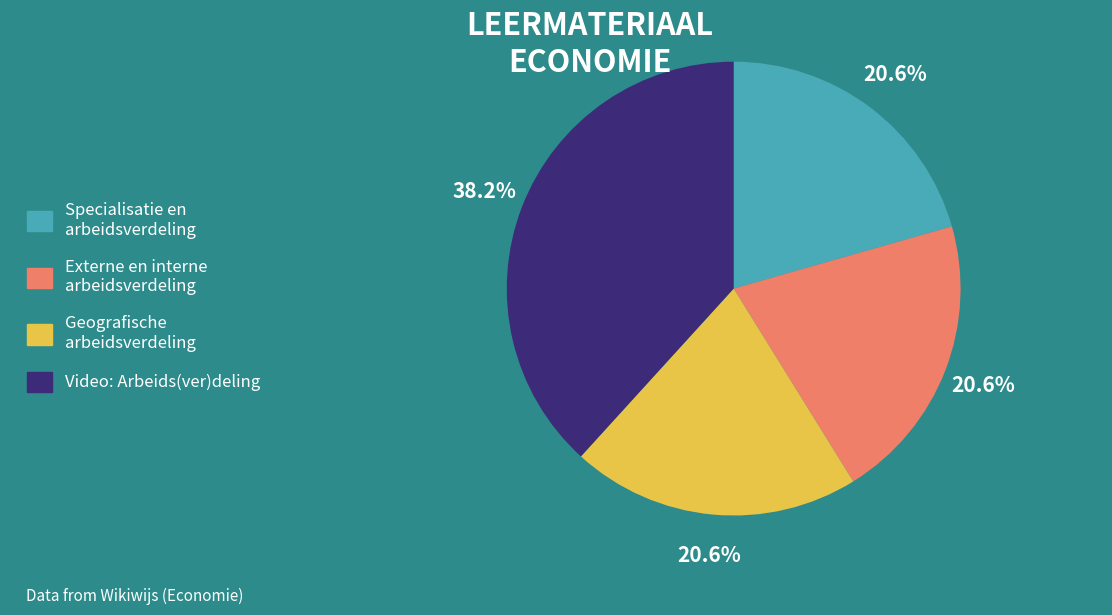

Combined, do Geografische arbeidsverdeling and Specialisatie en arbeidsverdeling account for over 50%?

No